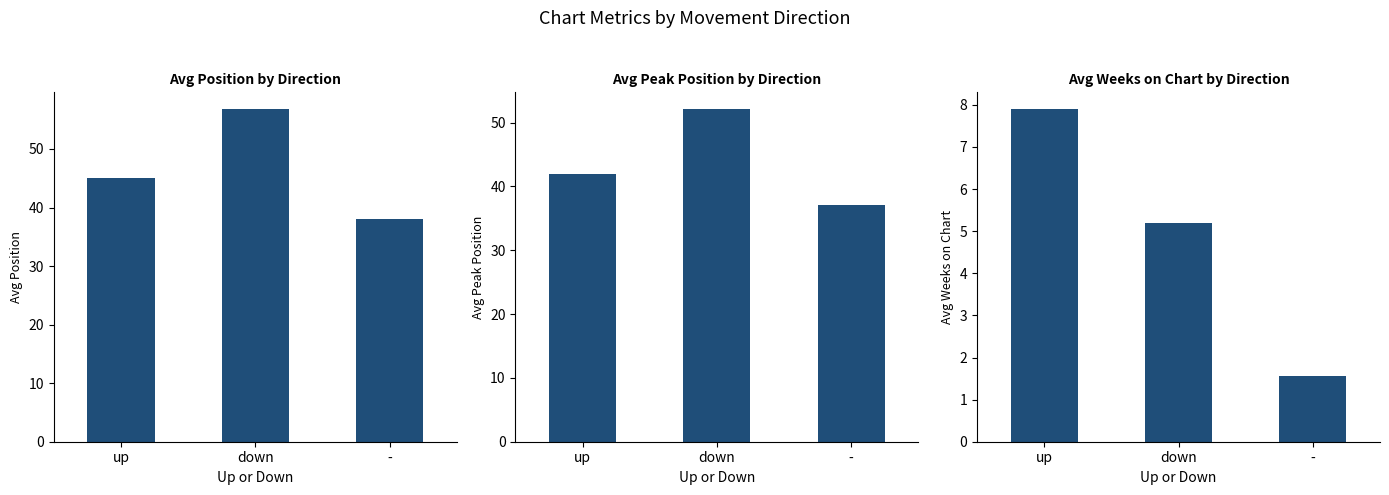

What is the difference between the maximum and minimum values in the Avg Position series?

18.8